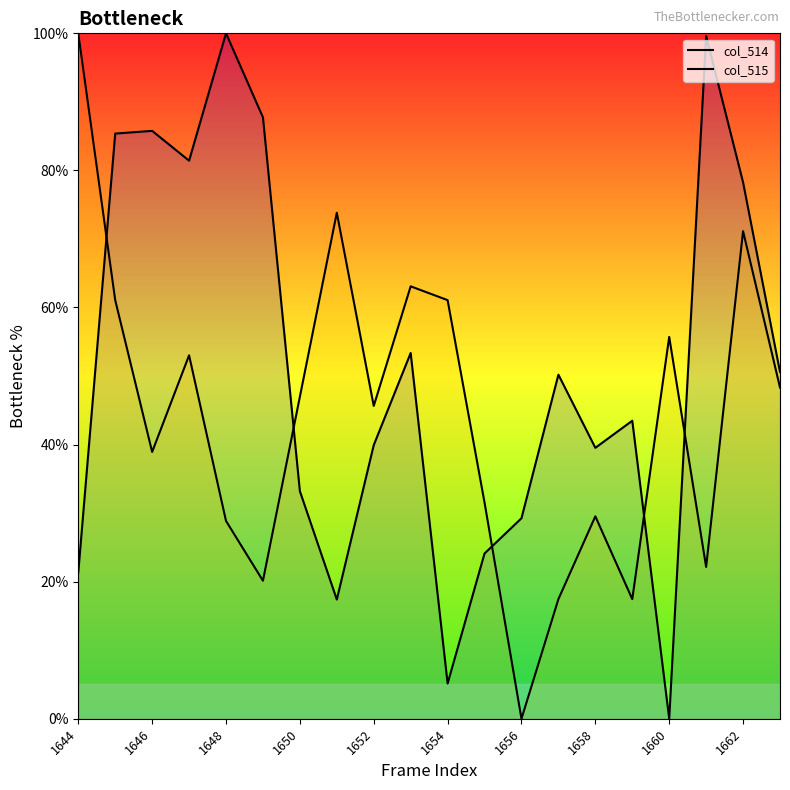

Reading left to right, what are all the values shown in this chart?

col_514: 21.3	85.4	85.8	81.4	100.0	87.7	33.2	17.4	39.9	53.4	5.1	24.1	29.2	50.2	39.5	43.5	0.0	99.6	78.3	50.6
col_515: 100.0	61.1	38.9	53.0	28.9	20.1	47.0	73.8	45.6	63.1	61.1	31.5	0.0	17.4	29.5	17.4	55.7	22.1	71.1	48.3